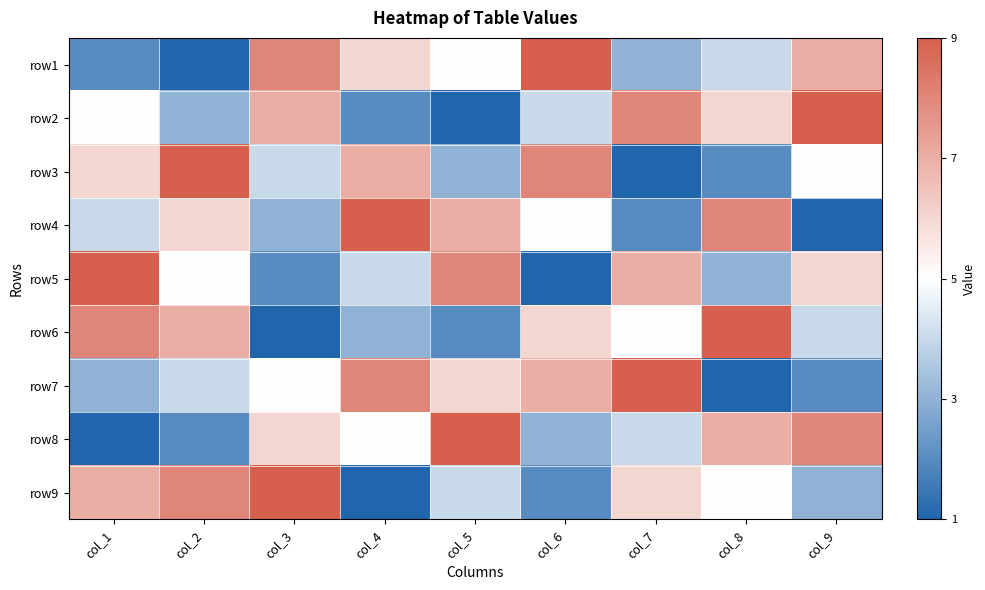

What is the greatest value displayed?

9